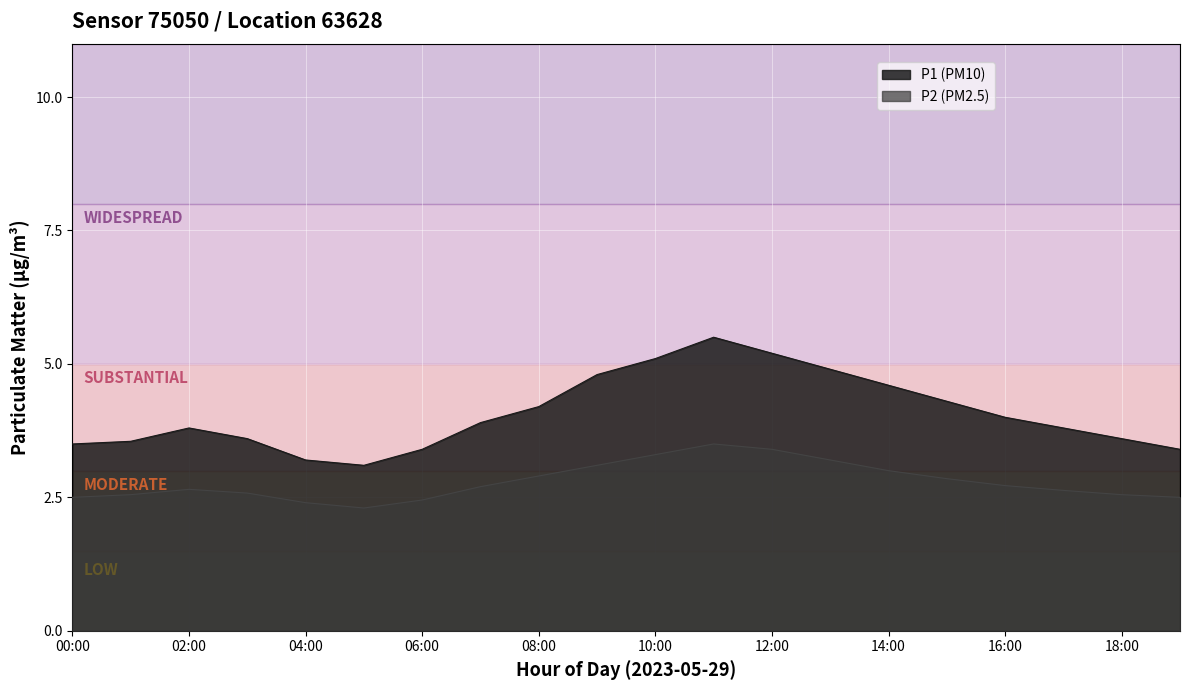

What is the label of the 10th point from the right?

10:00